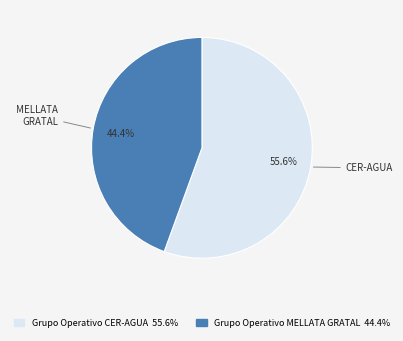

Count the number of slices in the pie.

2